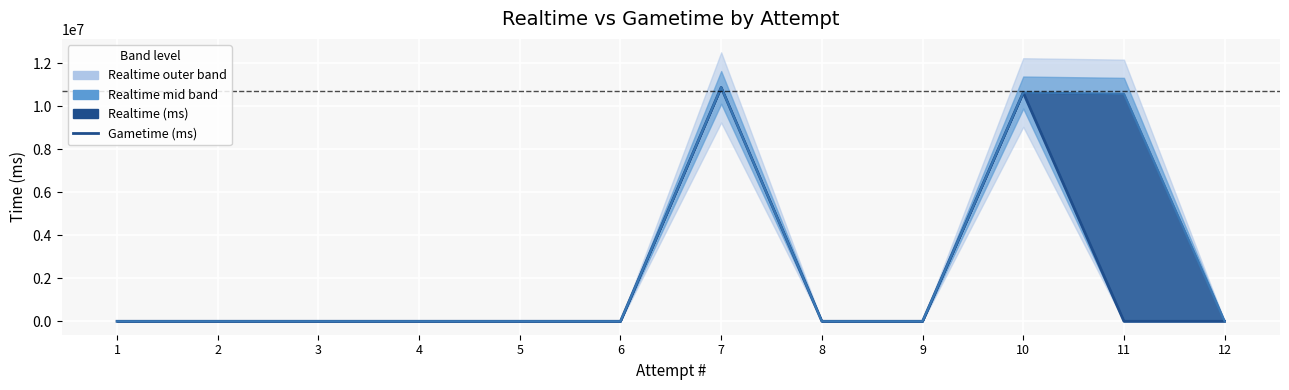

Which series changed the most between 6 and 7?

Gametime (ms)